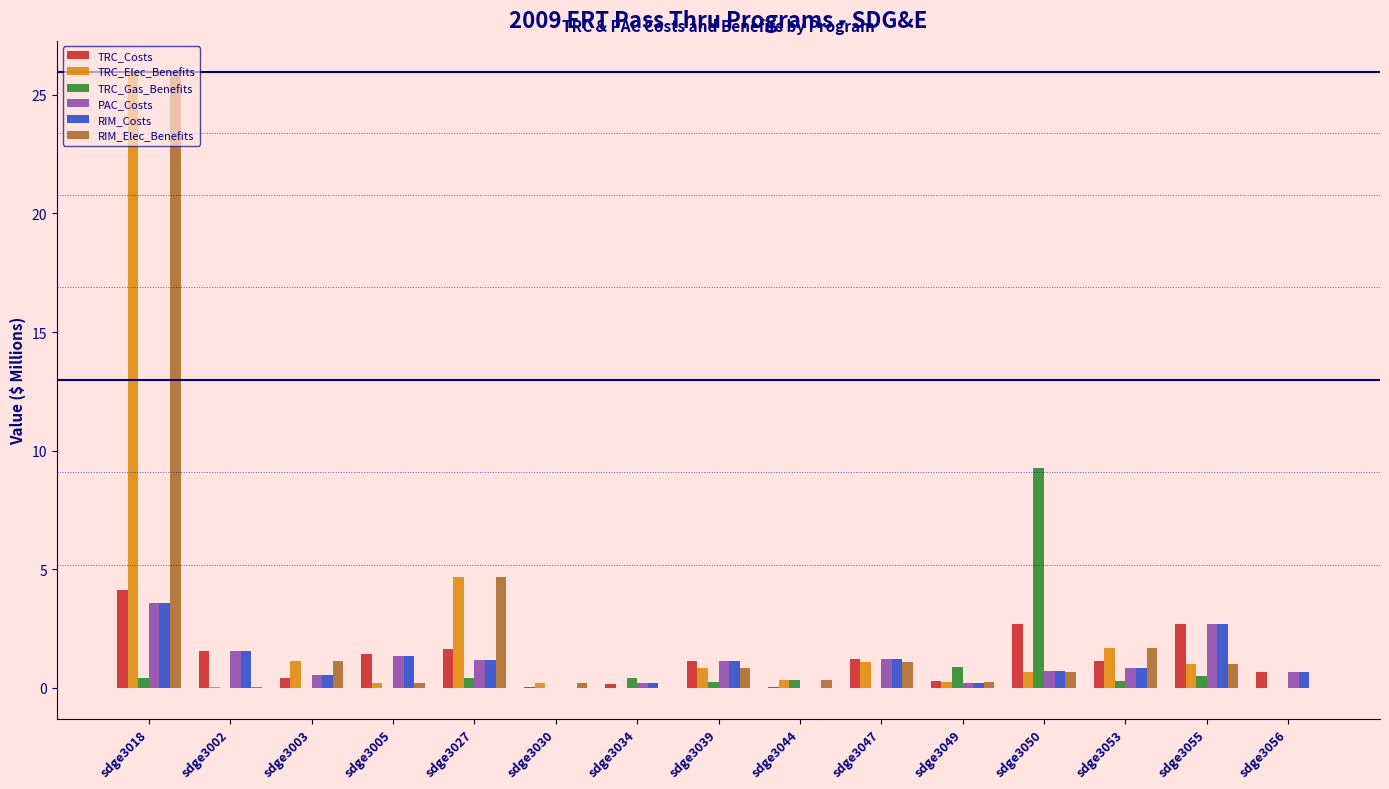

The value of TRC_Elec_Benefits at sdge3056 is 15.9. True or false?

False